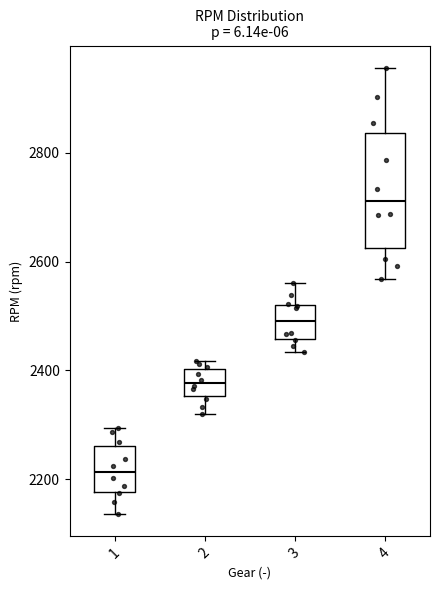

Where is the upper edge of the box at x = 4 on the y-axis? The values are not printed on the chart, so give them approximately, as read against the axis.

2840